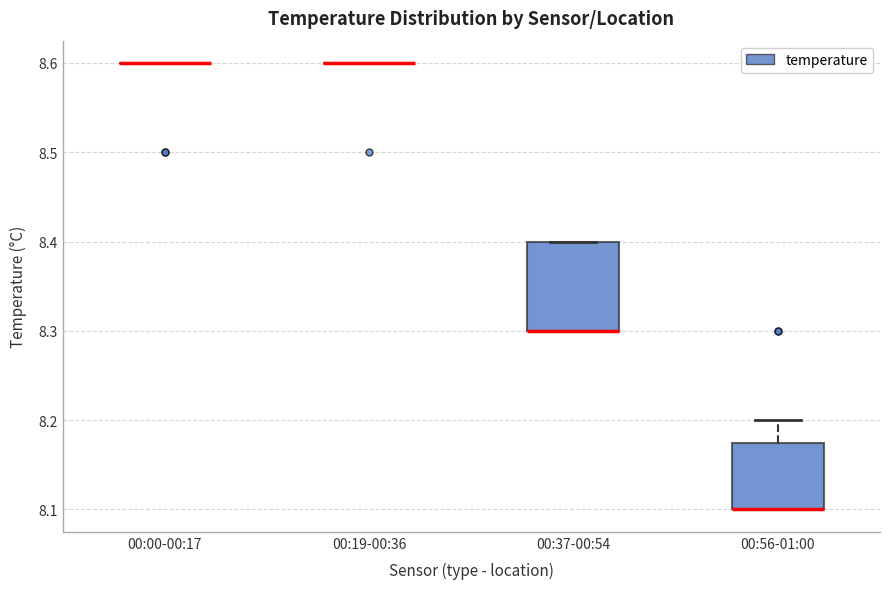

Comparing the boxes themselves (not the whiskers), which one is the tallest?

00:37-00:54